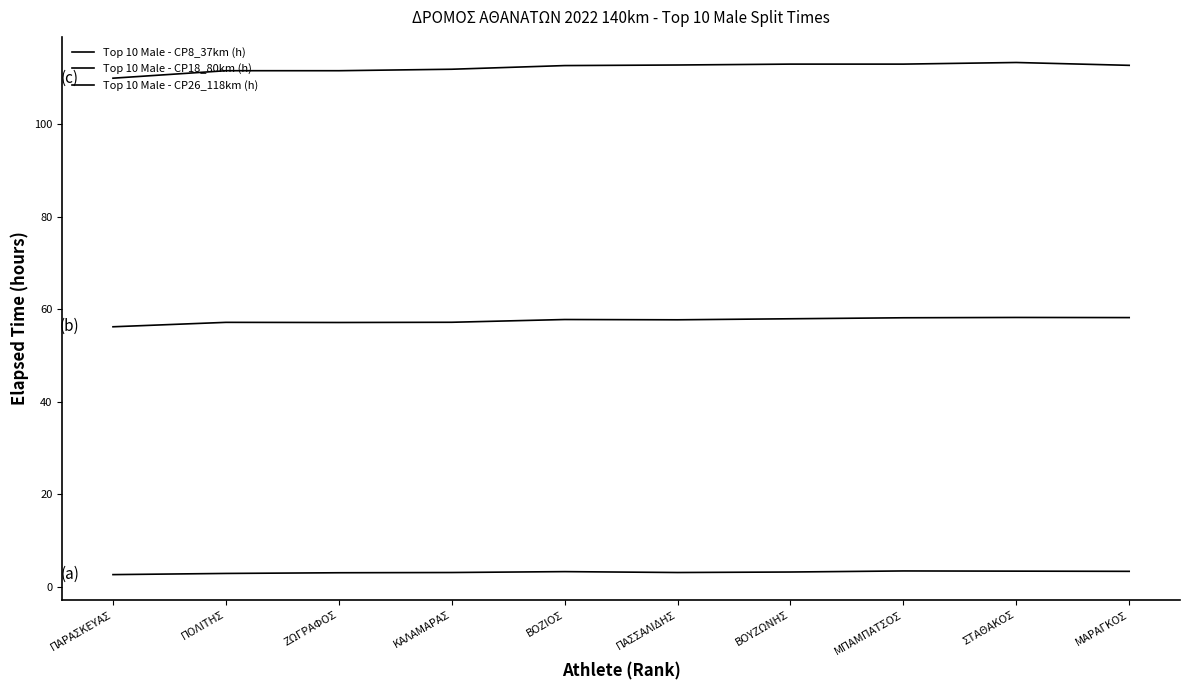

What is the sum of the Top 10 Male - CP26_118km (h) values at ΜΑΡΑΓΚΟΣ and ΣΤΑΘΑΚΟΣ?

226.1